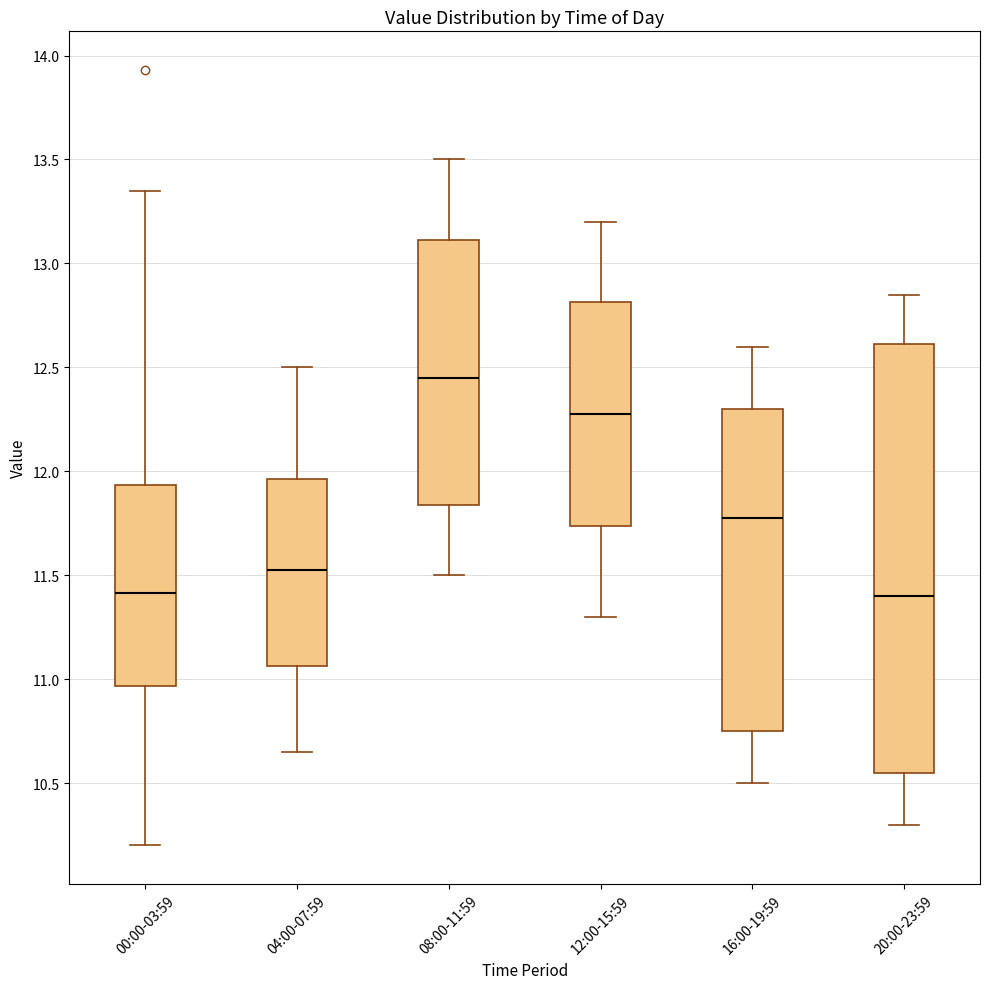

Reading left to right, read every box against the y-axis: the position of its median line, the range the box covers, and the ends of its whiskers. The values are not printed on the chart, so give them approximately, as read against the axis.

00:00-03:59: median 11.40, box 10.95 to 11.95, whiskers 10.20 to 13.35
04:00-07:59: median 11.55, box 11.05 to 11.95, whiskers 10.65 to 12.50
08:00-11:59: median 12.45, box 11.85 to 13.10, whiskers 11.50 to 13.50
12:00-15:59: median 12.30, box 11.75 to 12.80, whiskers 11.30 to 13.20
16:00-19:59: median 11.80, box 10.75 to 12.30, whiskers 10.50 to 12.60
20:00-23:59: median 11.40, box 10.55 to 12.60, whiskers 10.30 to 12.85